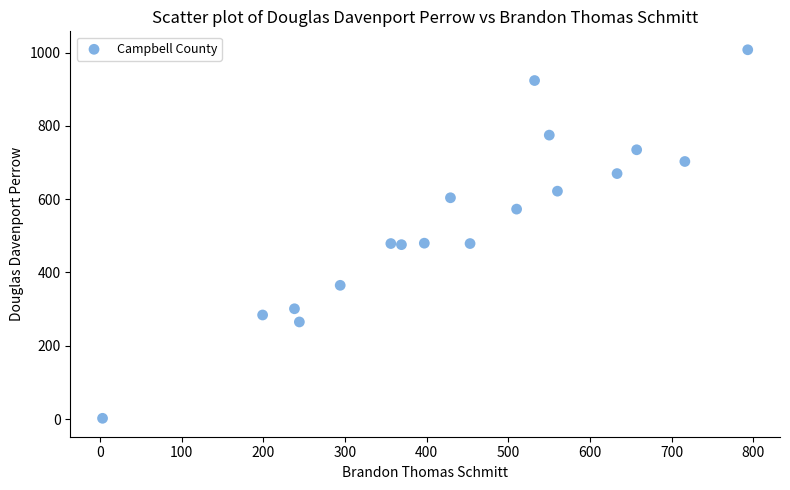

What is the range of Y values (max minus min)?

1006